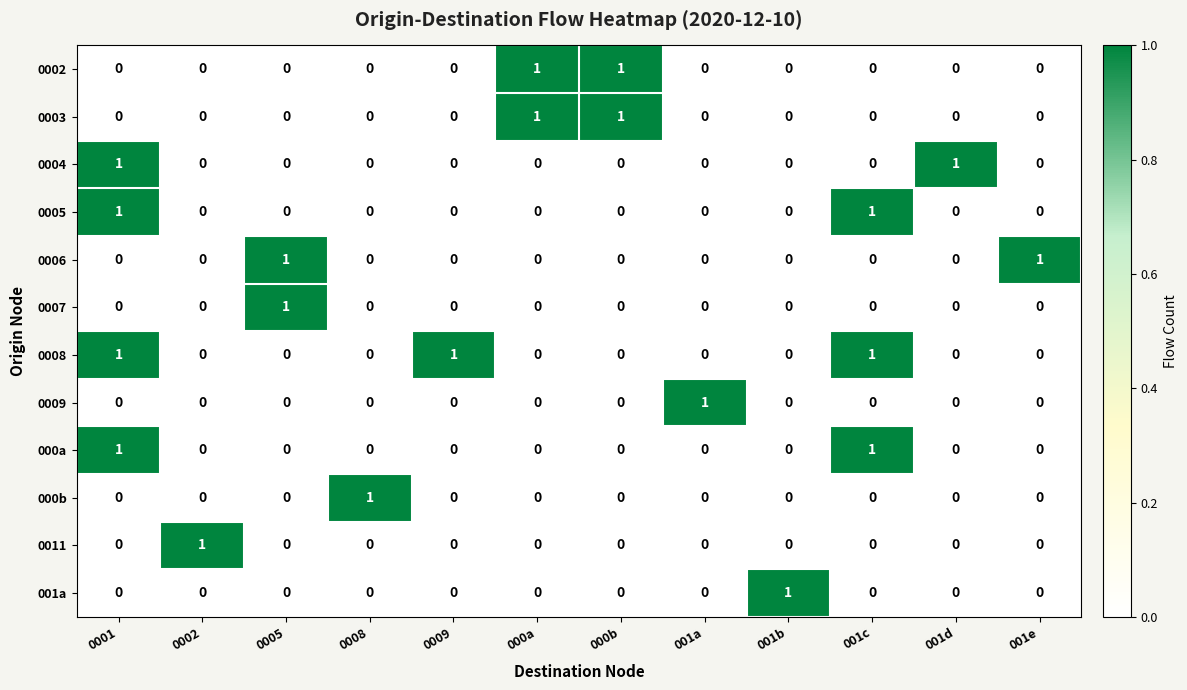

Count the number of data series in this chart.

12